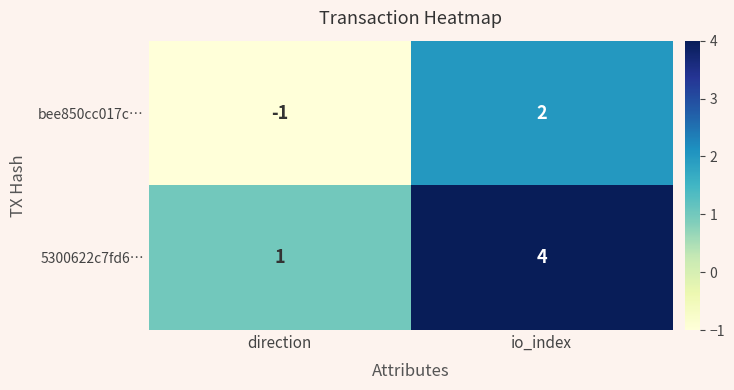

What value does the 5300622c7fd6… series have at io_index?

4